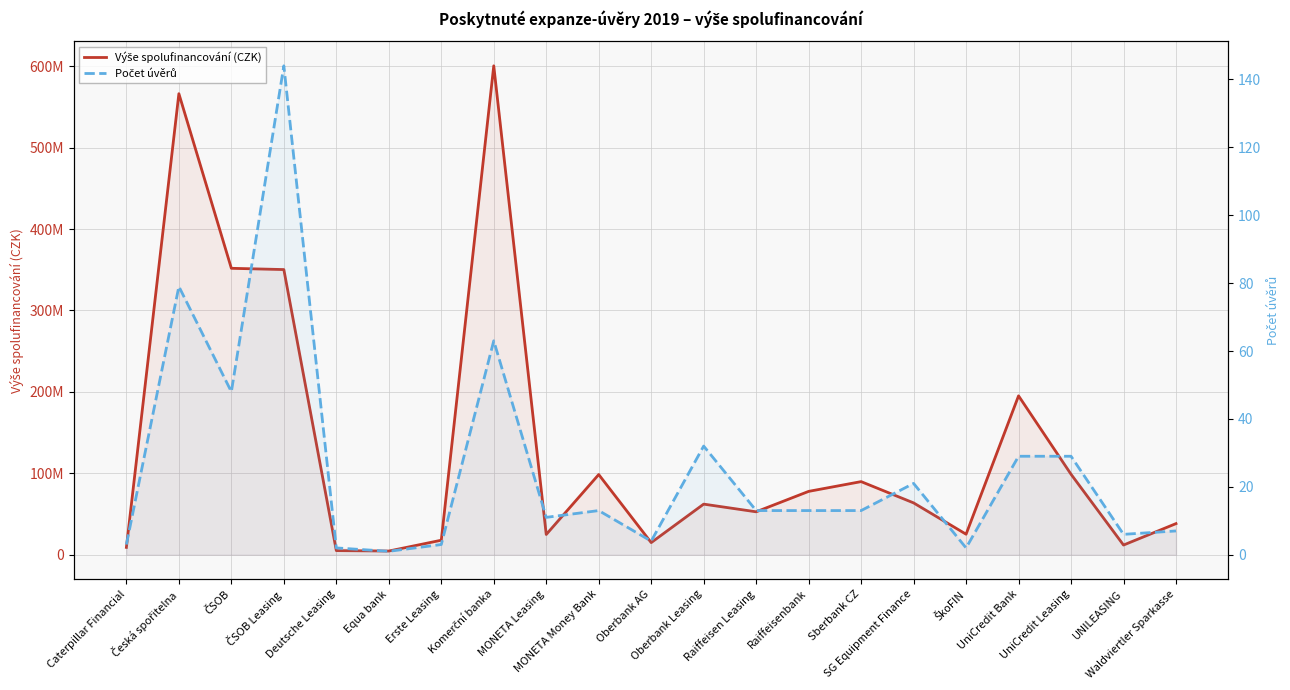

What is the label of the 21st point from the right?

Caterpillar Financial